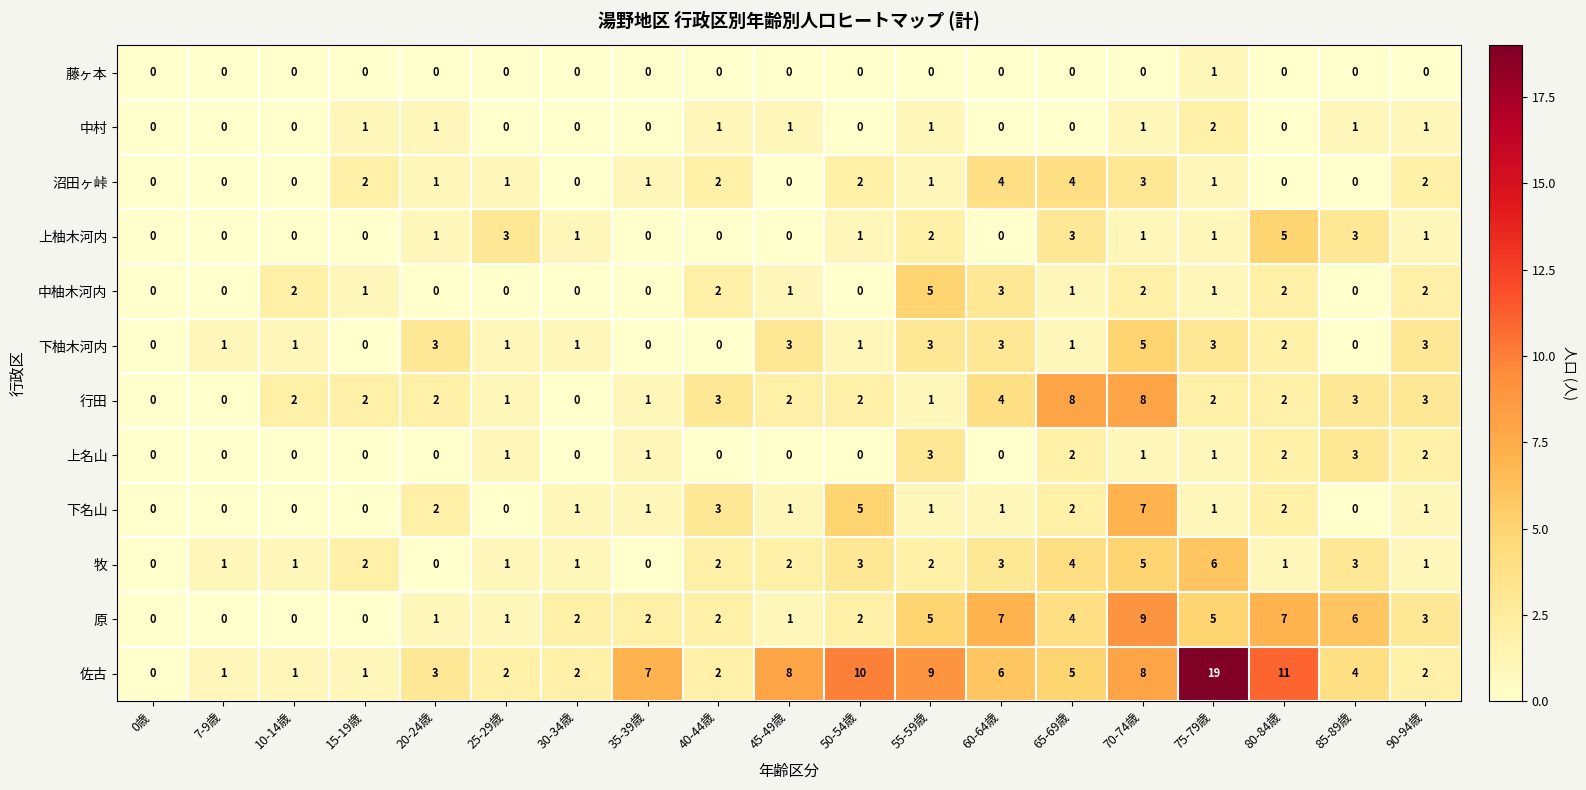

The value of 下名山 at 15-19歳 is 4. True or false?

False